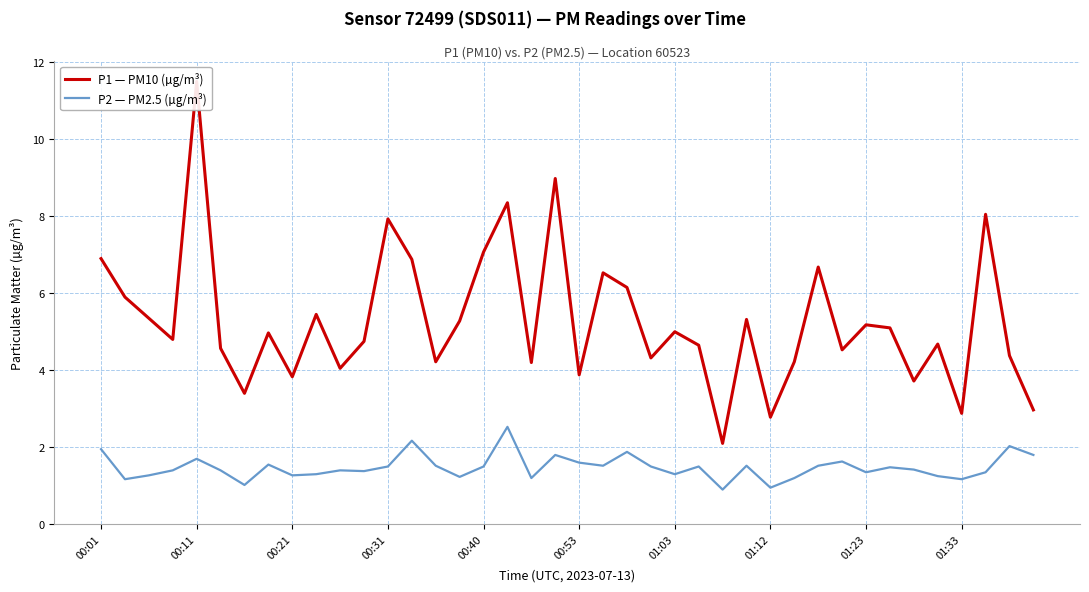

What are all the series names shown in the legend?

P1 — PM10 (µg/m³), P2 — PM2.5 (µg/m³)